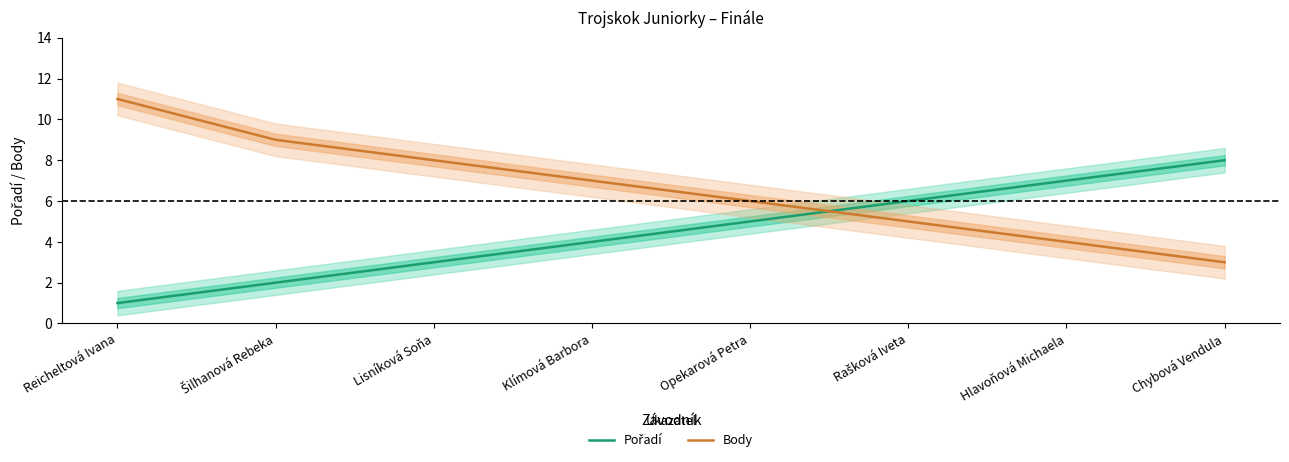

Read the Body value at Klímová Barbora.

7